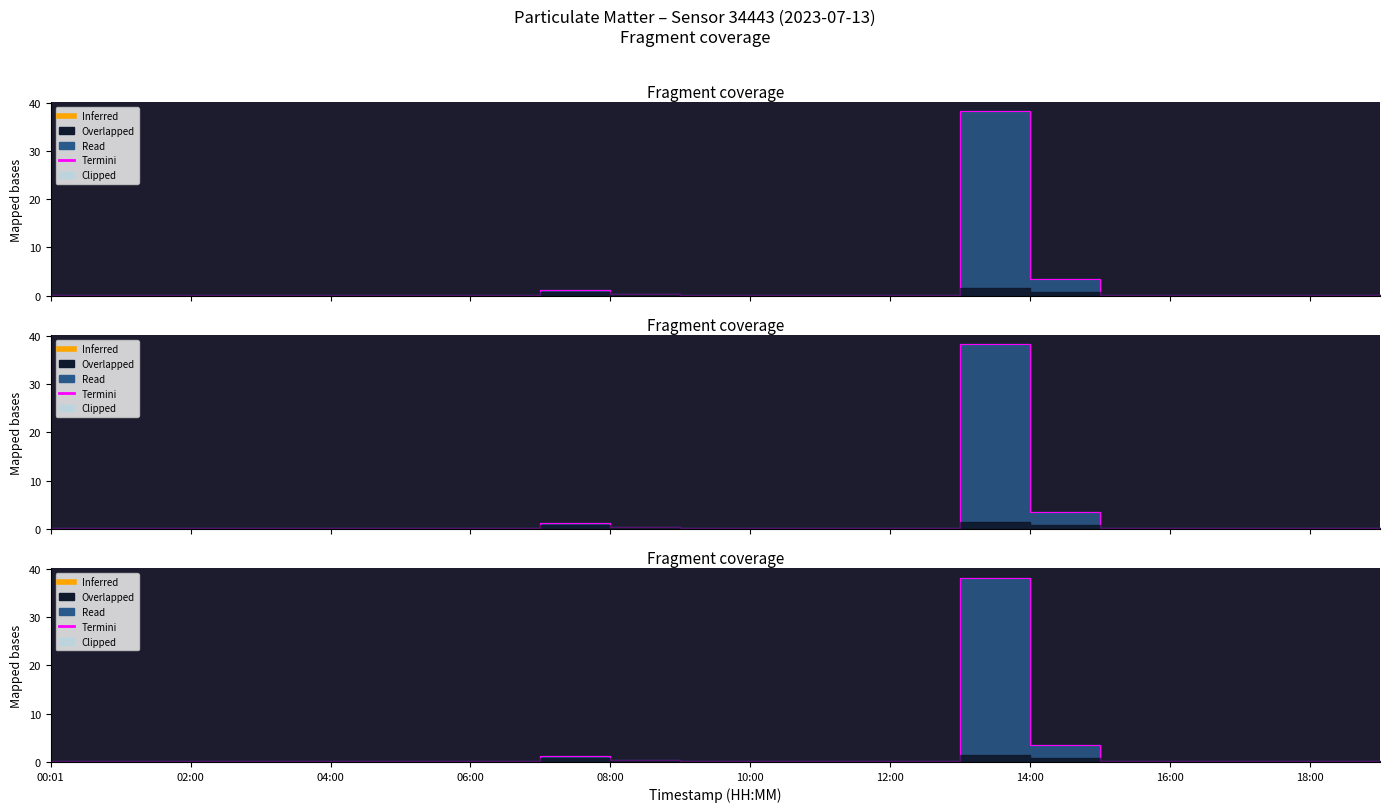

Reading left to right, what are all the values shown in this chart?

0.1	0.1	0.2	0.2	0.1	0.2	0.1	1.2	0.5	0.1	0.2	0.1	0.2	38.2	3.5	0.1	0.2	0.1	0.1	0.2